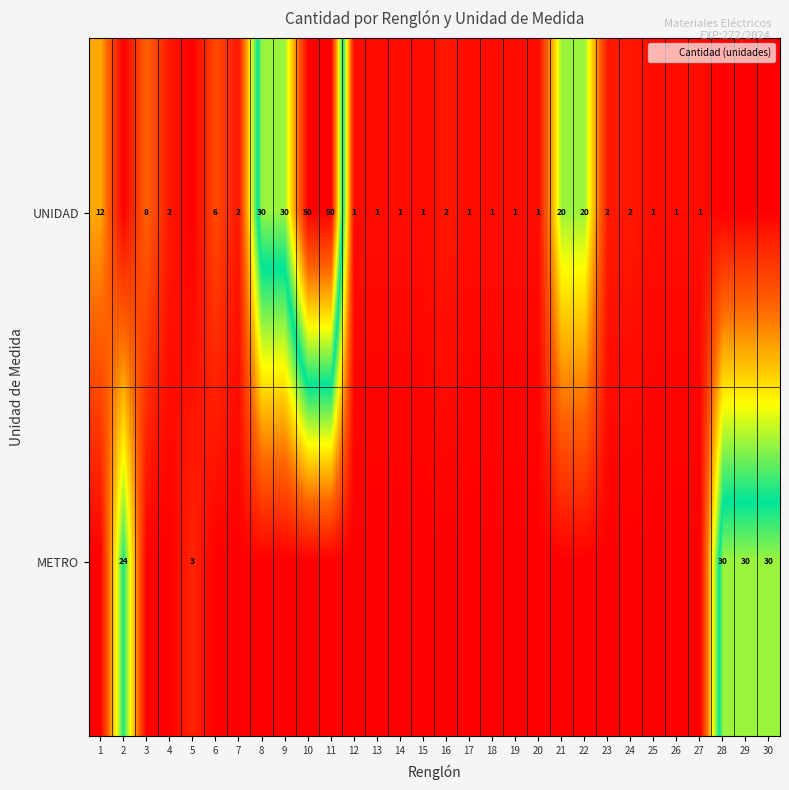

True or false: UNIDAD has a value of 0 at 5.

True